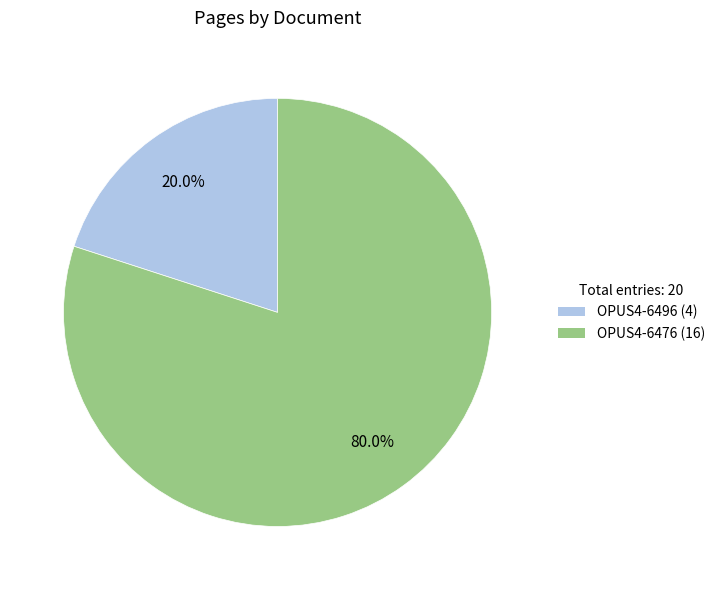

How many slices are in this pie chart?

2